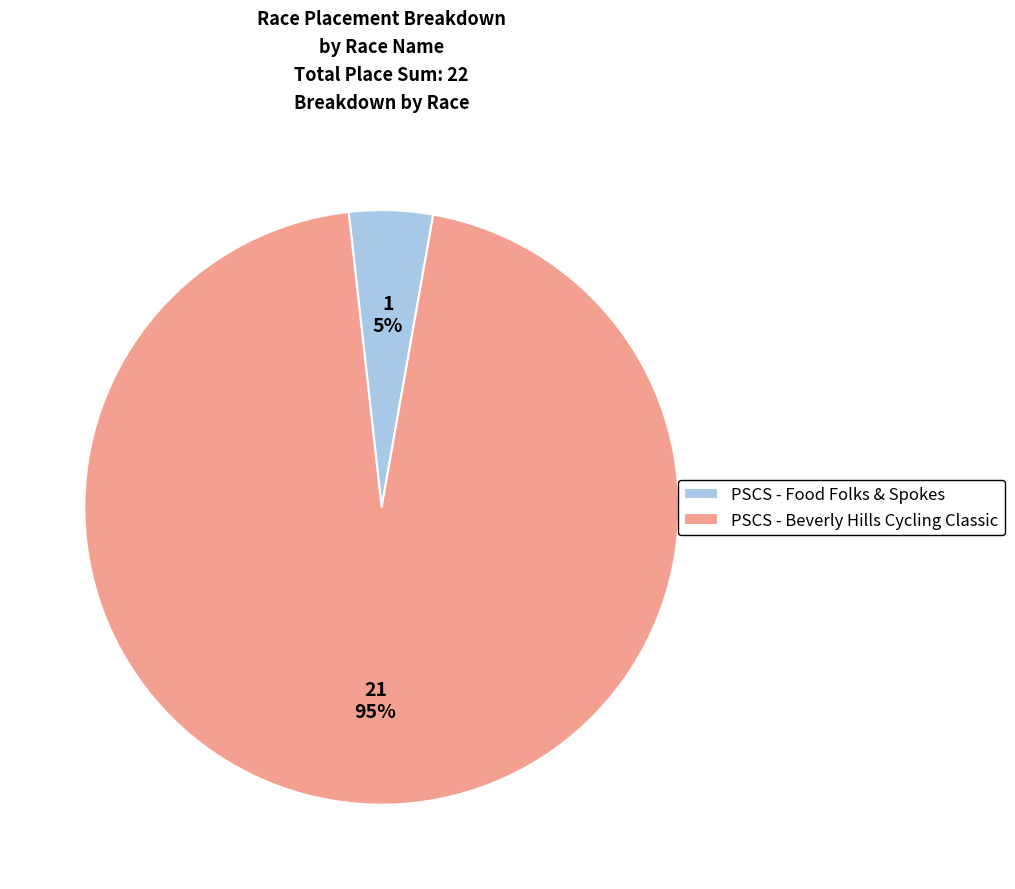

Does PSCS - Food Folks & Spokes account for over 50% of the chart?

No